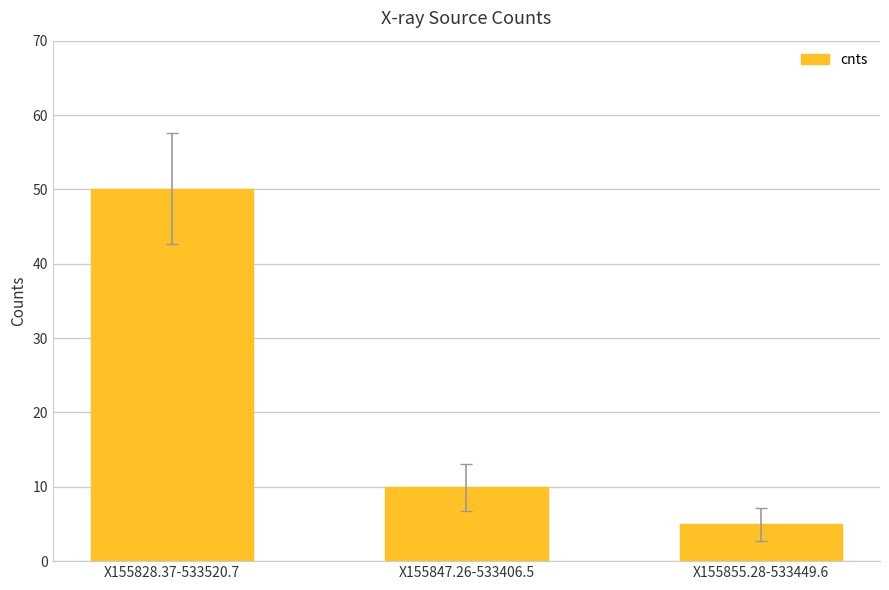

How many bars are there in total?

3